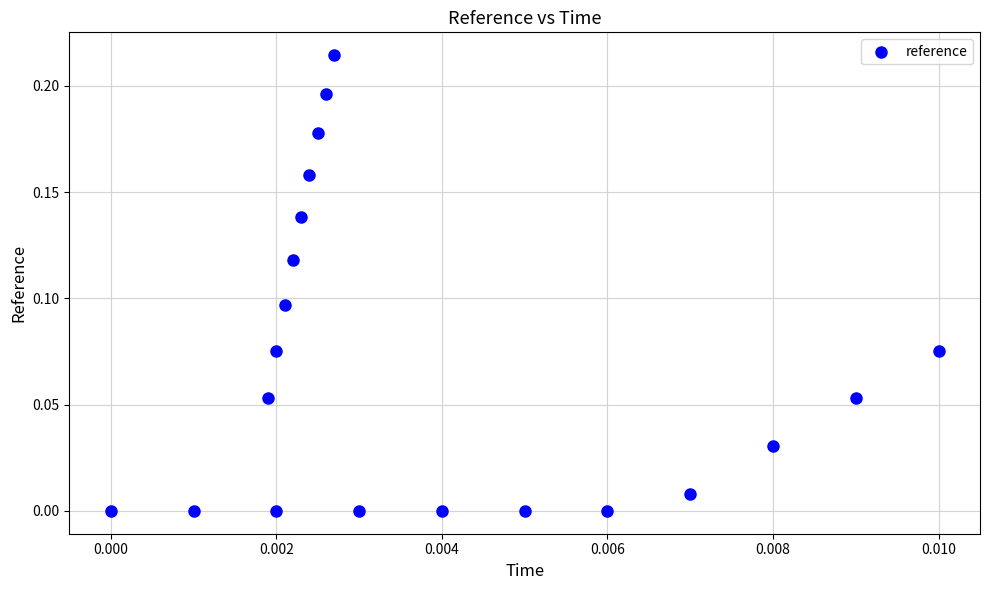

How many data points are displayed?

20